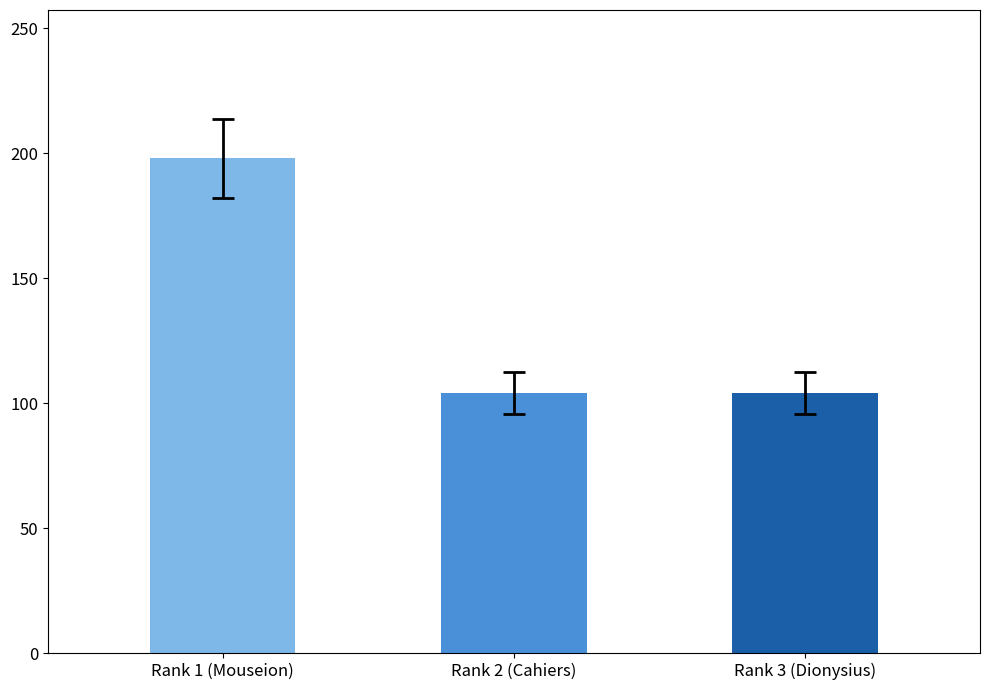

What is the ratio of the value at Rank 2 (Cahiers) to the value at Rank 3 (Dionysius)?

1.0